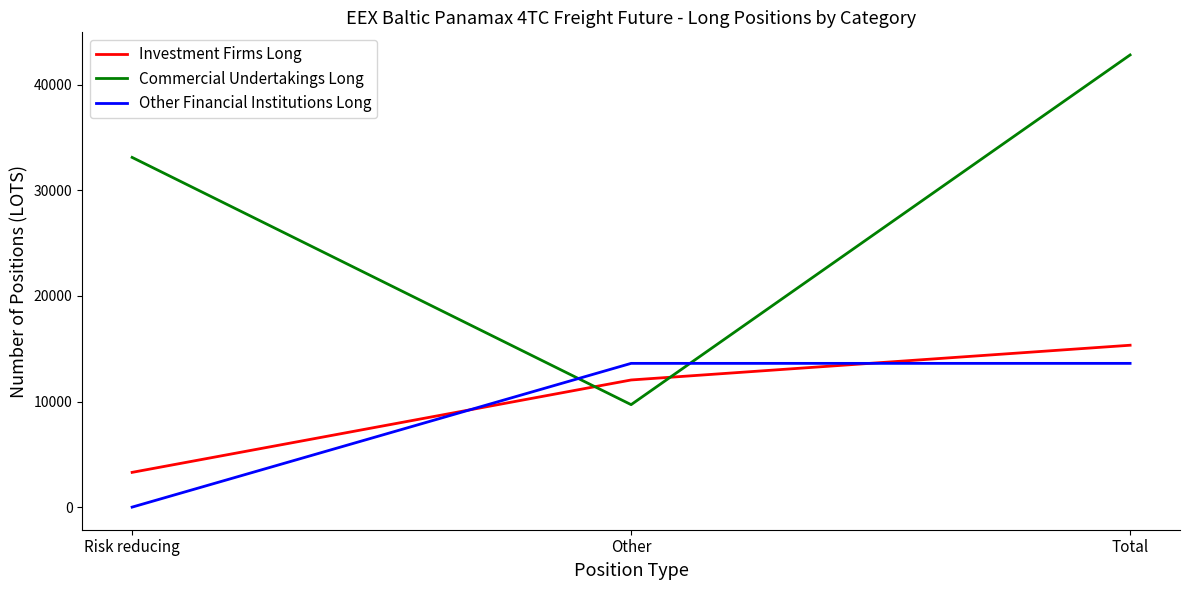

Count the number of data series in this chart.

3